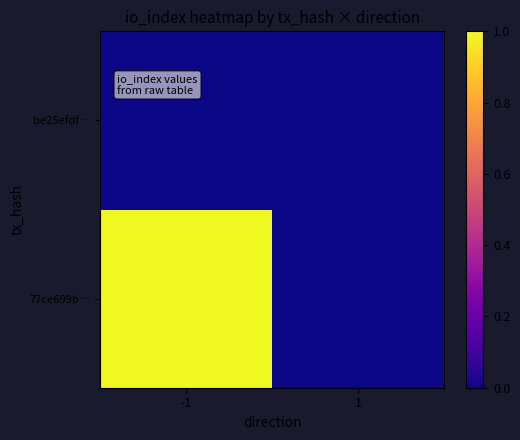

What is the spread (max minus min) of values at -1?

1